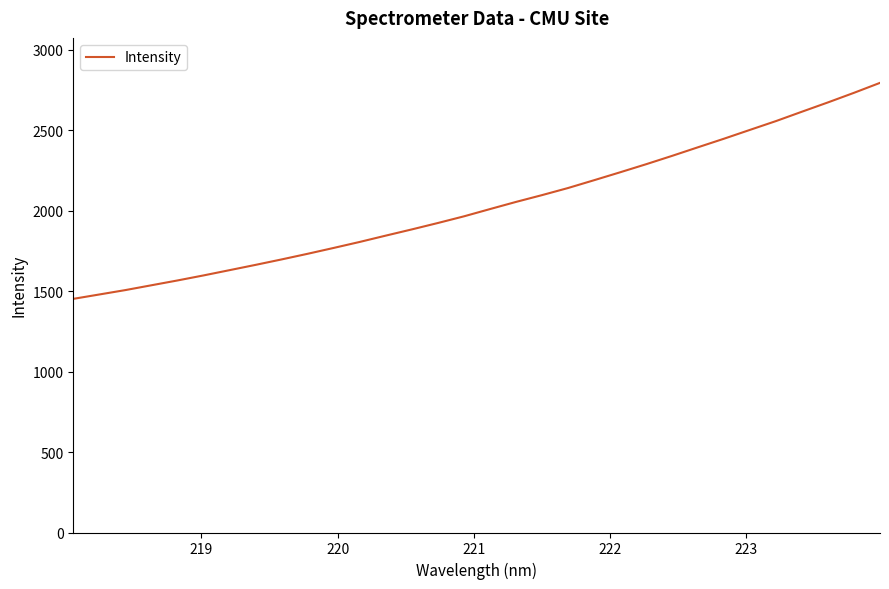

What is the minimum value shown in the chart?

1451.7